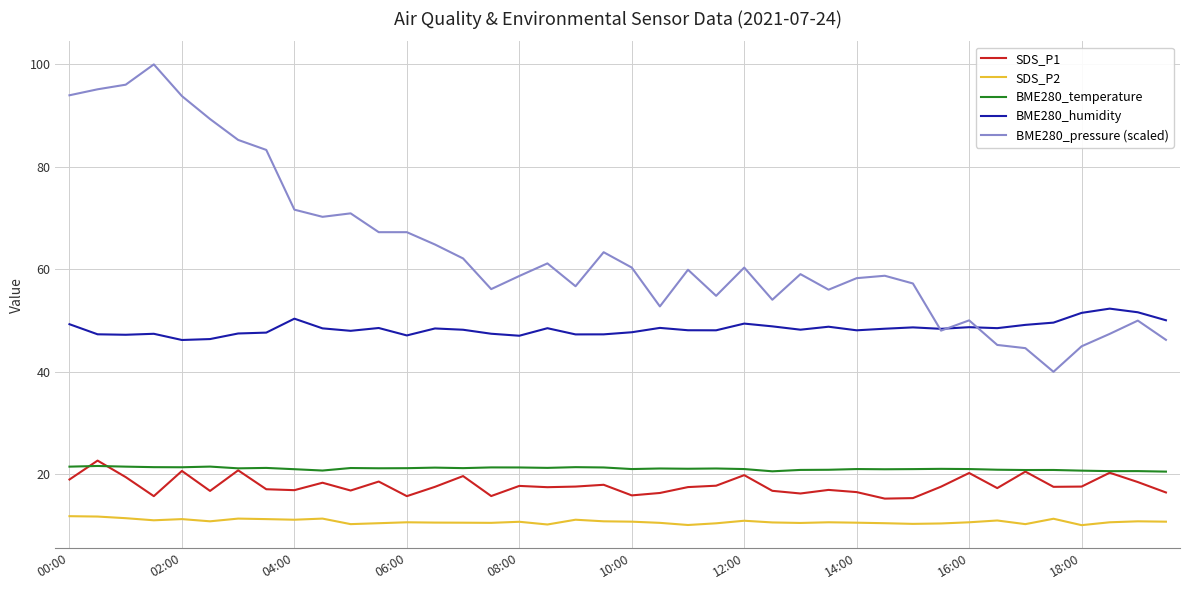

True or false: BME280_humidity and SDS_P1 intersect in this chart.

False